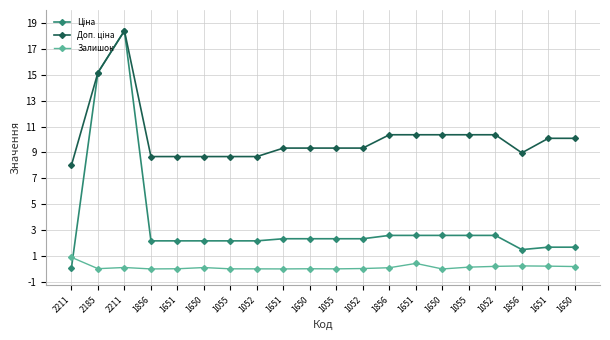

Is this an area chart (filled region under the line)?

No